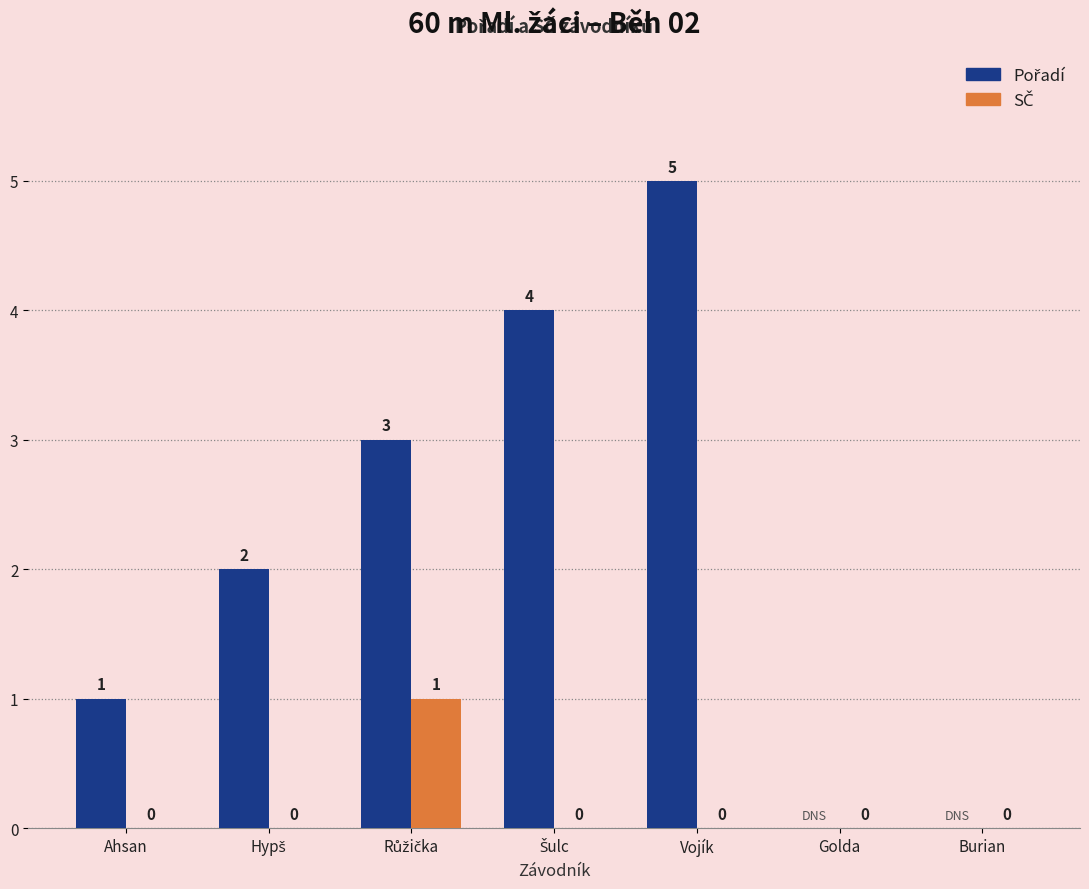

At which category does the chart reach its peak across all series?

Vojík